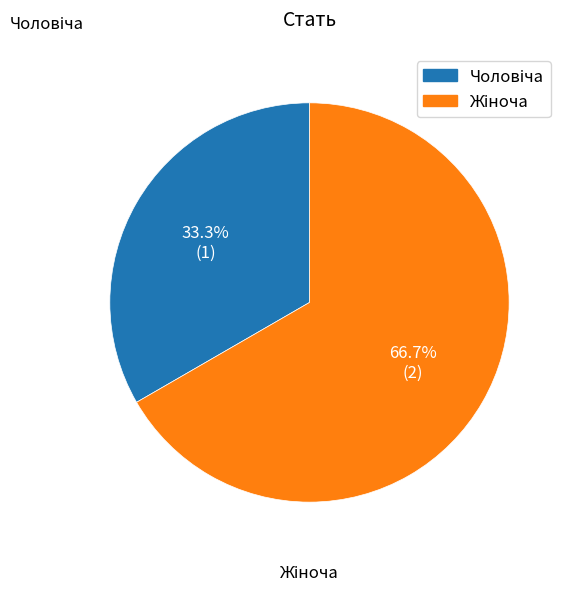

Count the number of slices in the pie.

2